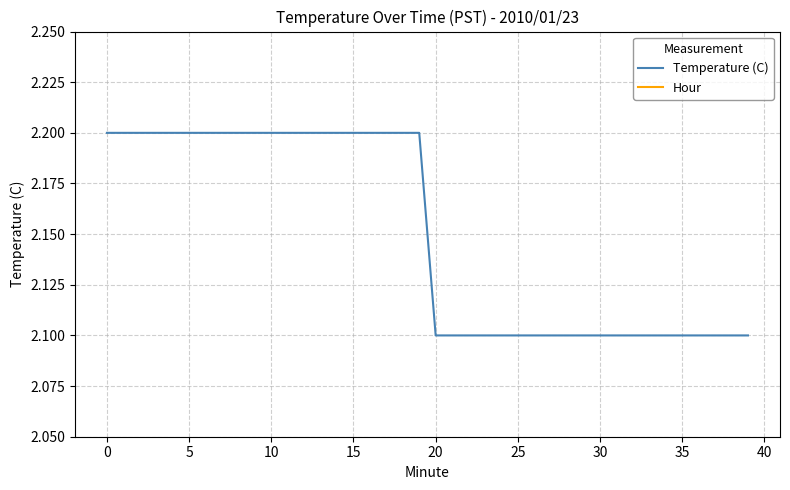

What is the greatest value displayed?

2.2